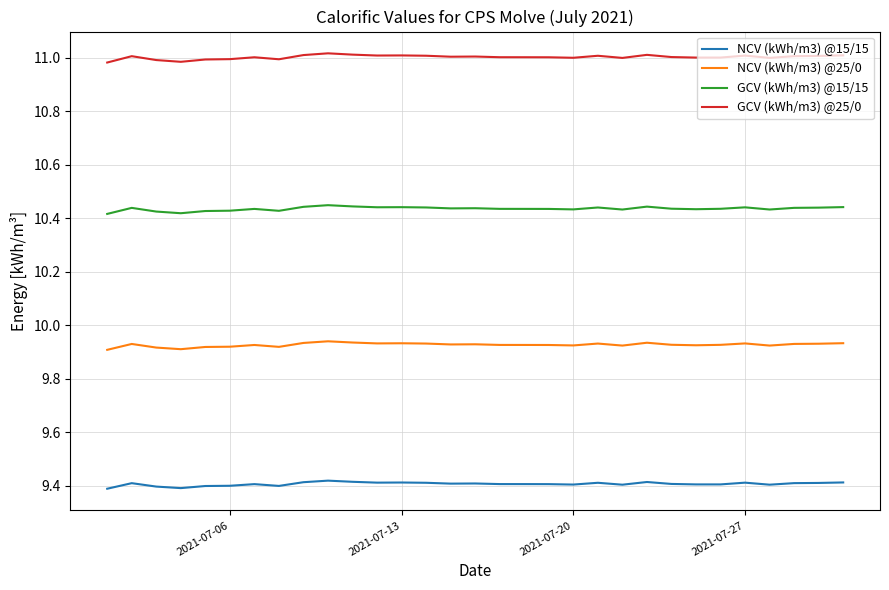

True or false: NCV (kWh/m3) @15/15 and GCV (kWh/m3) @15/15 intersect in this chart.

False